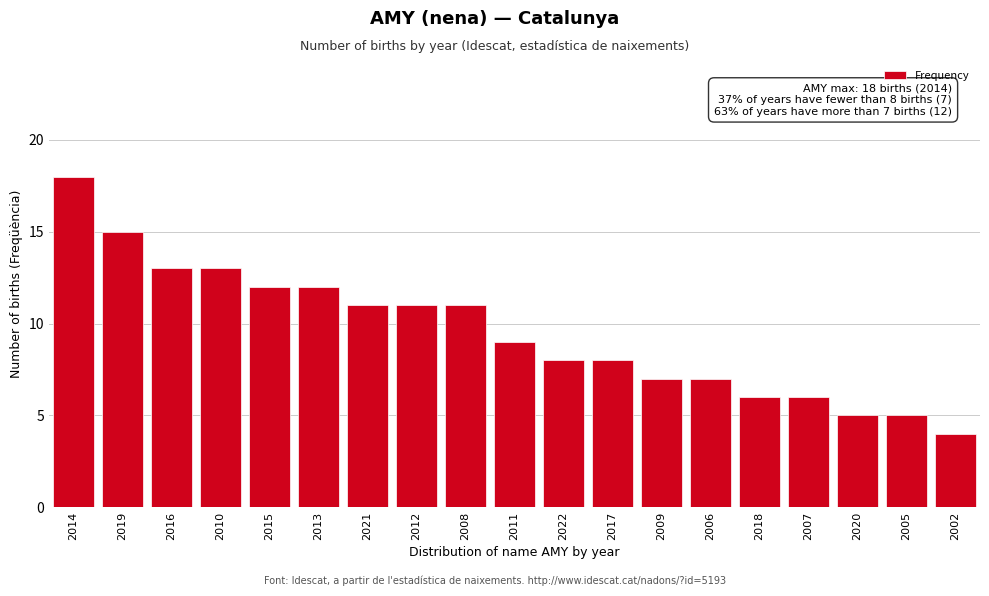

Reading left to right, extract all data points from this chart.

18	15	13	13	12	12	11	11	11	9	8	8	7	7	6	6	5	5	4